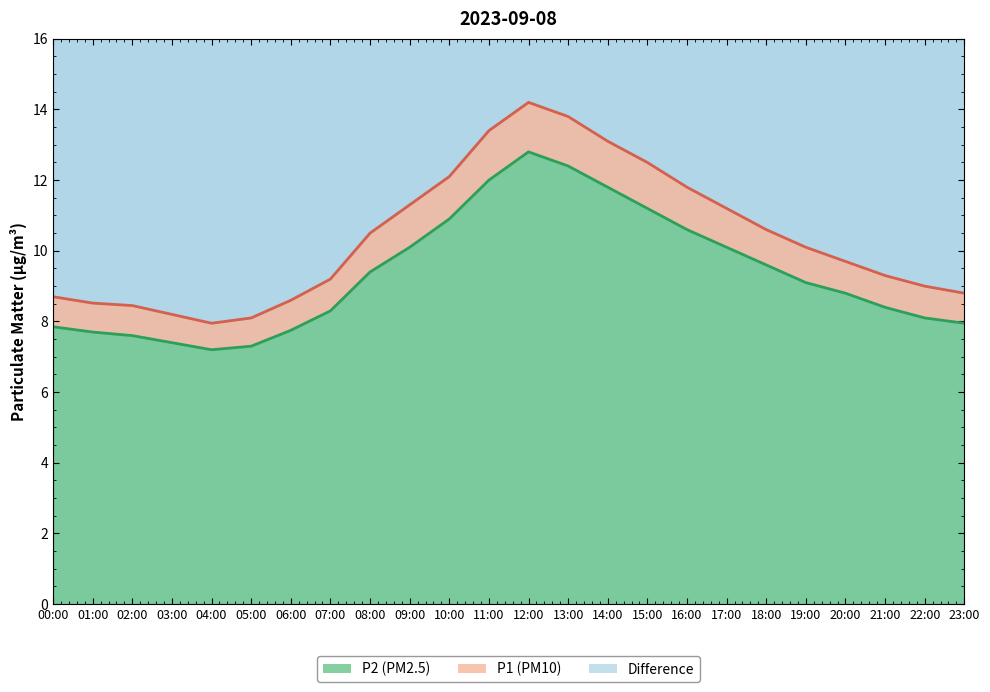

Which series has the largest total across all categories?

P1